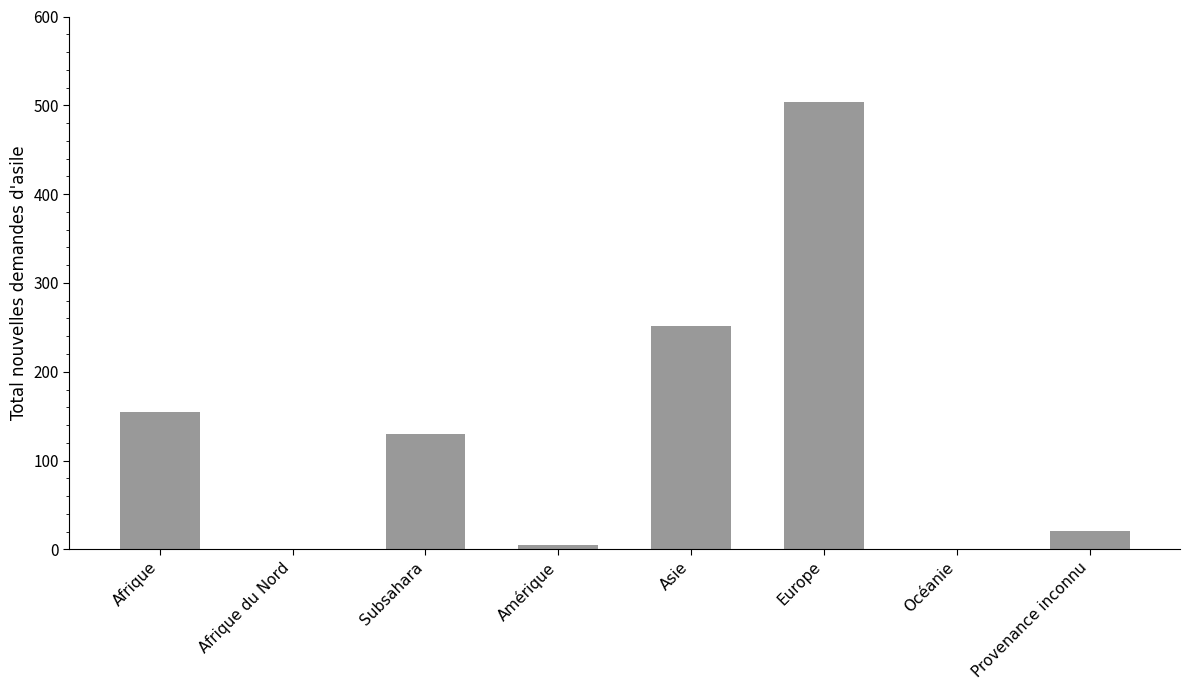

The value at Subsahara is 31. True or false?

False